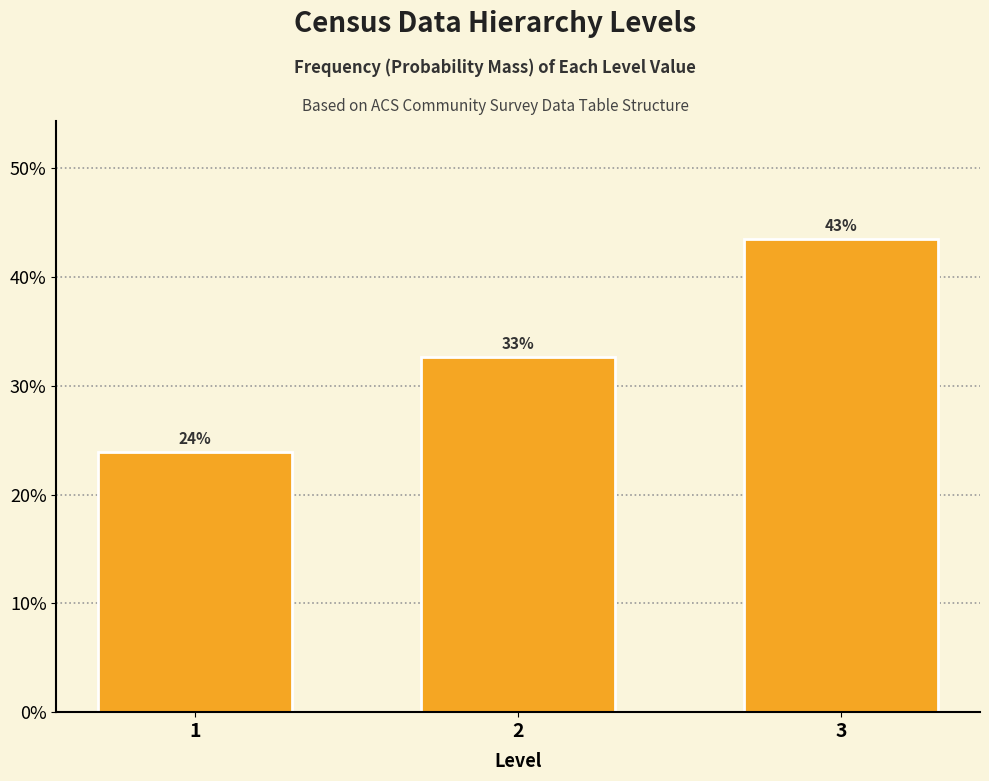

Are the bars horizontal?

No